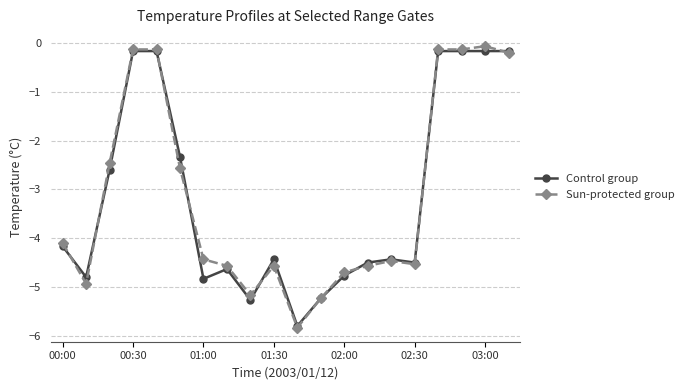

What is the smallest value displayed?

-5.8